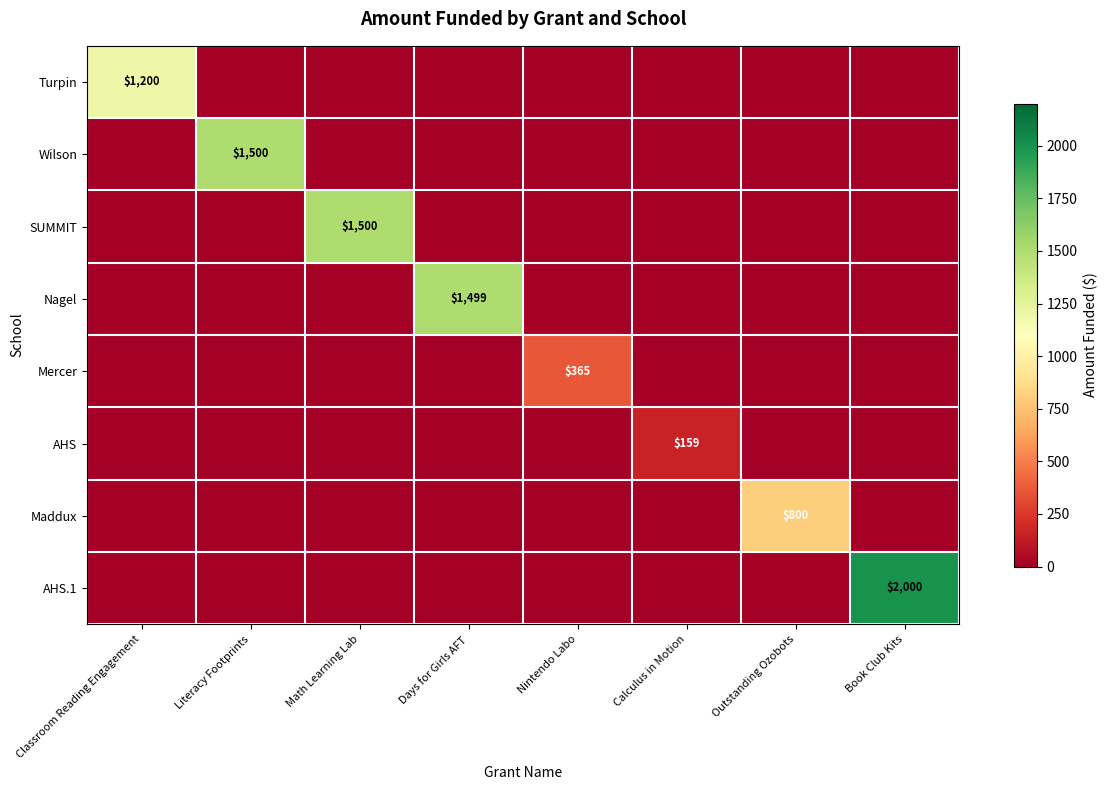

What is the spread (max minus min) of values at Calculus in Motion?

159